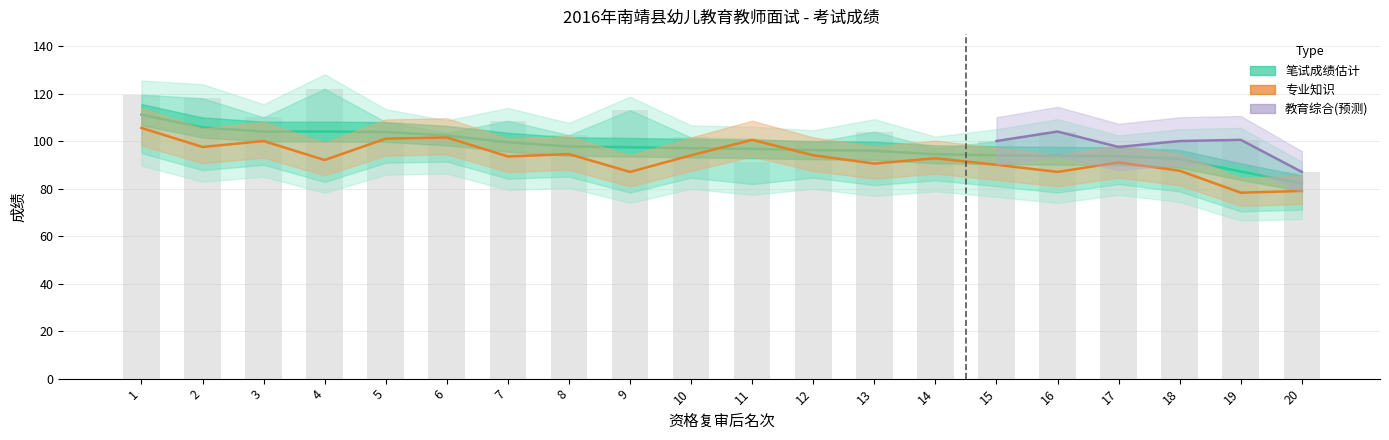

Which series changed the most between 6 and 9?

专业知识